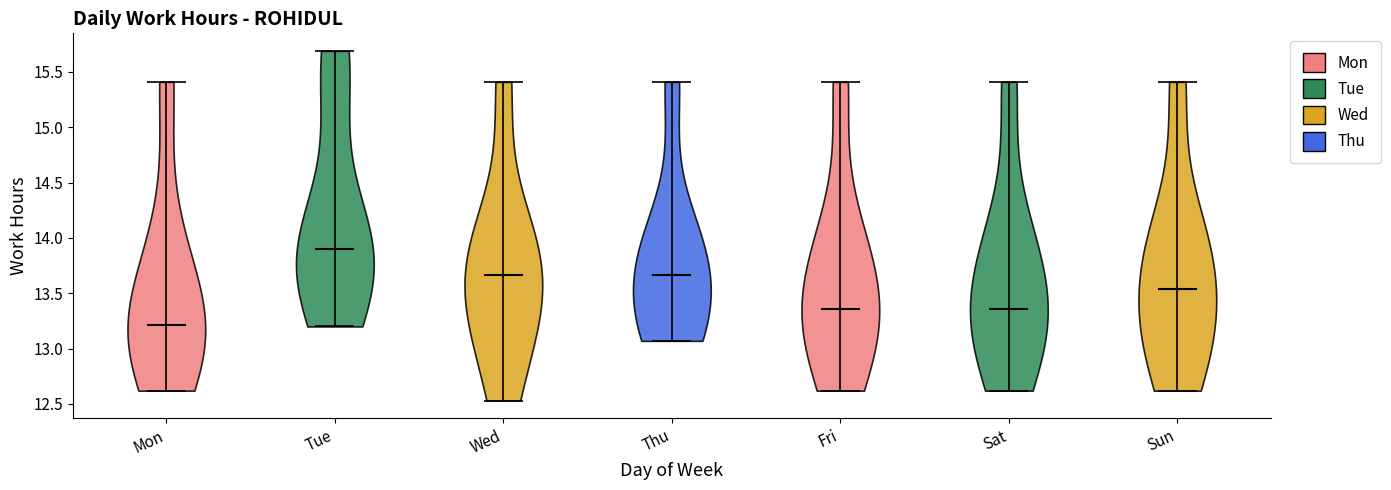

Reading left to right, read every violin against the y-axis: where its median line is, and the lowest and highest points it reaches. The values are not printed on the chart, so give them approximately, as read against the axis.

Mon: median line 13.20, lowest point 12.60, highest point 15.40
Tue: median line 13.90, lowest point 13.20, highest point 15.70
Wed: median line 13.65, lowest point 12.55, highest point 15.40
Thu: median line 13.65, lowest point 13.05, highest point 15.40
Fri: median line 13.35, lowest point 12.60, highest point 15.40
Sat: median line 13.35, lowest point 12.60, highest point 15.40
Sun: median line 13.55, lowest point 12.60, highest point 15.40